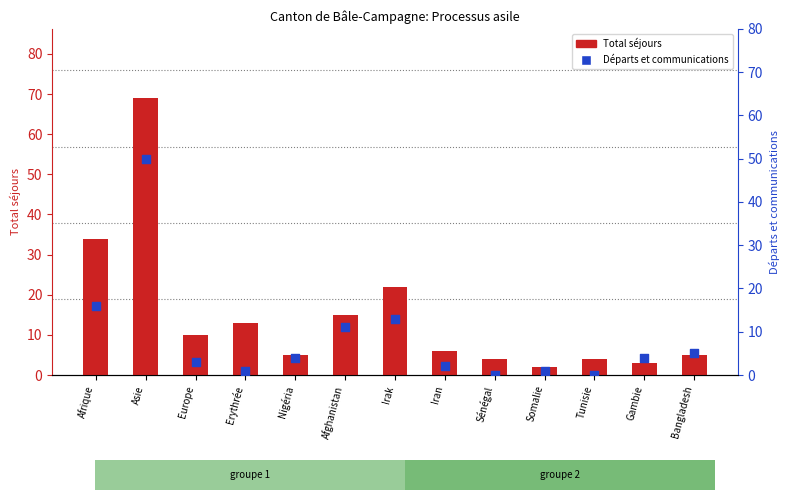

What is the total value across all series at Sénégal?

4